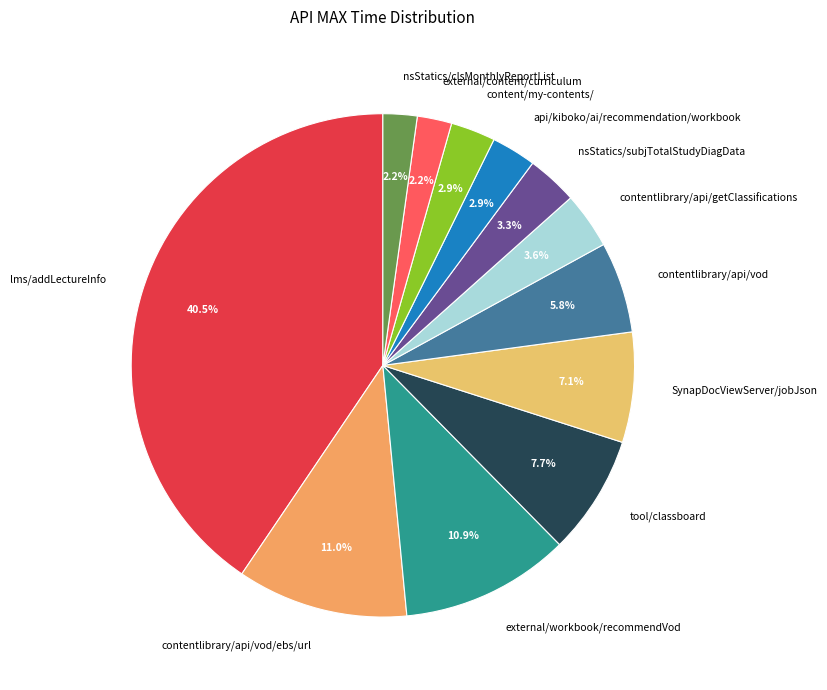

Which category has the biggest portion of the pie?

lms/addLectureInfo